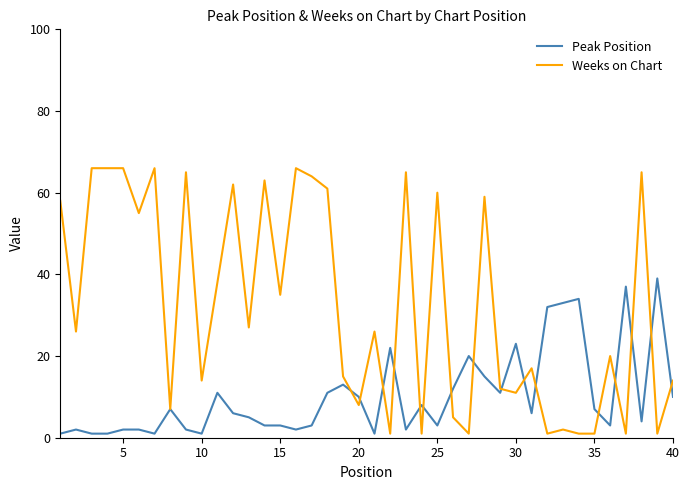

What is the maximum value shown in the chart?

66